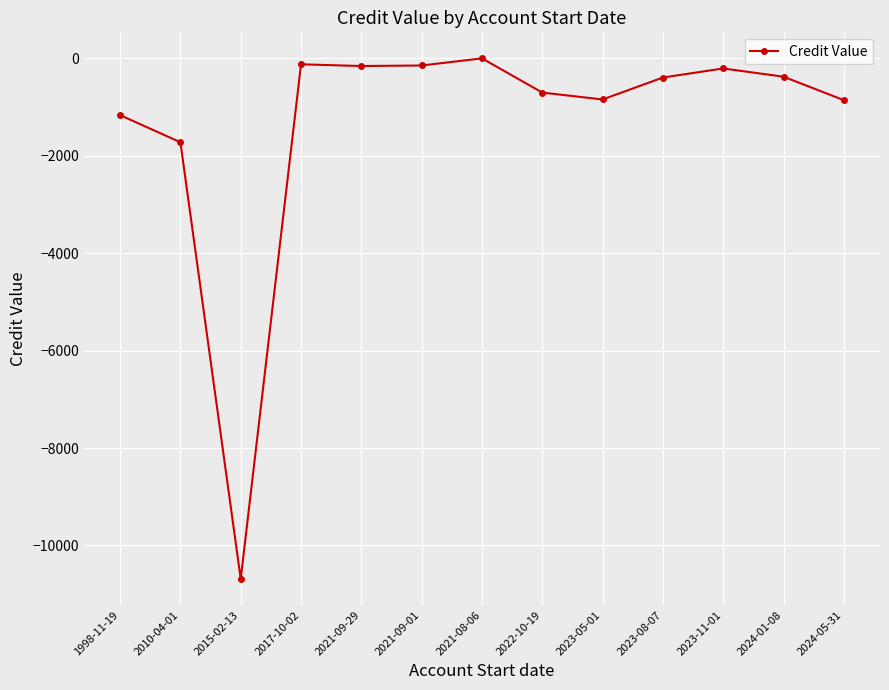

Which category has the lowest value across all series?

2015-02-13